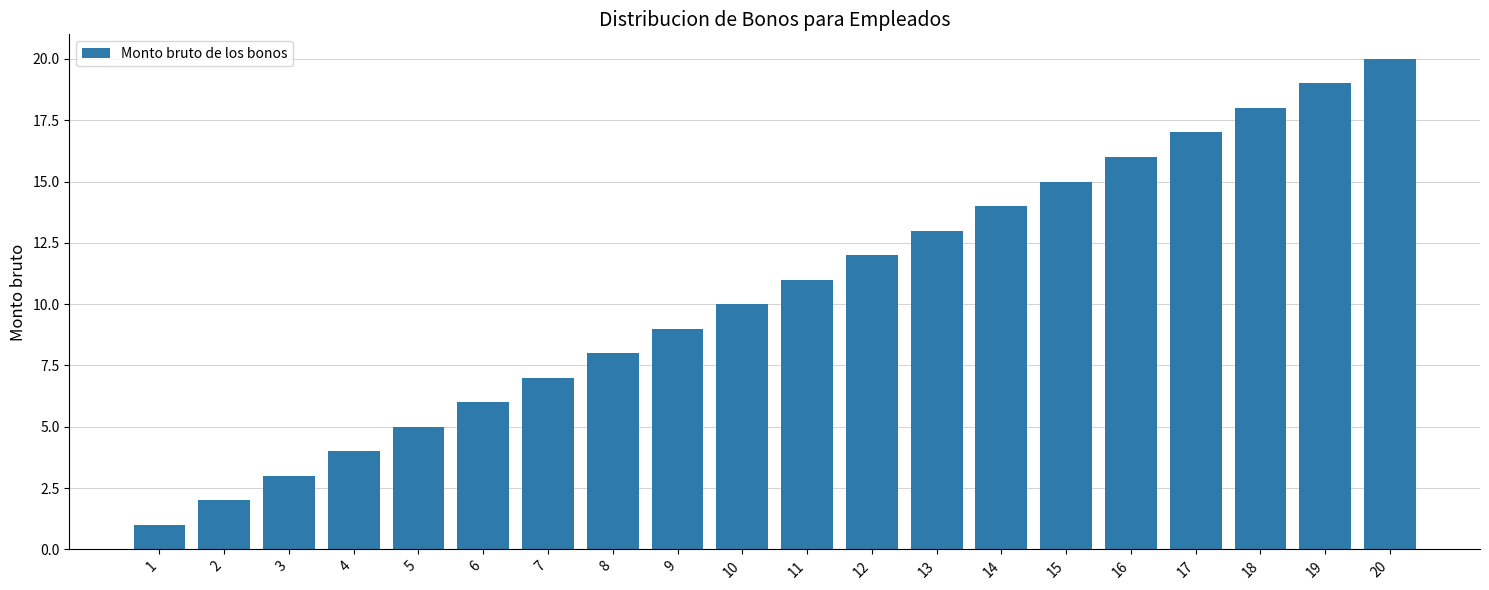

How many categories are shown in the chart?

20